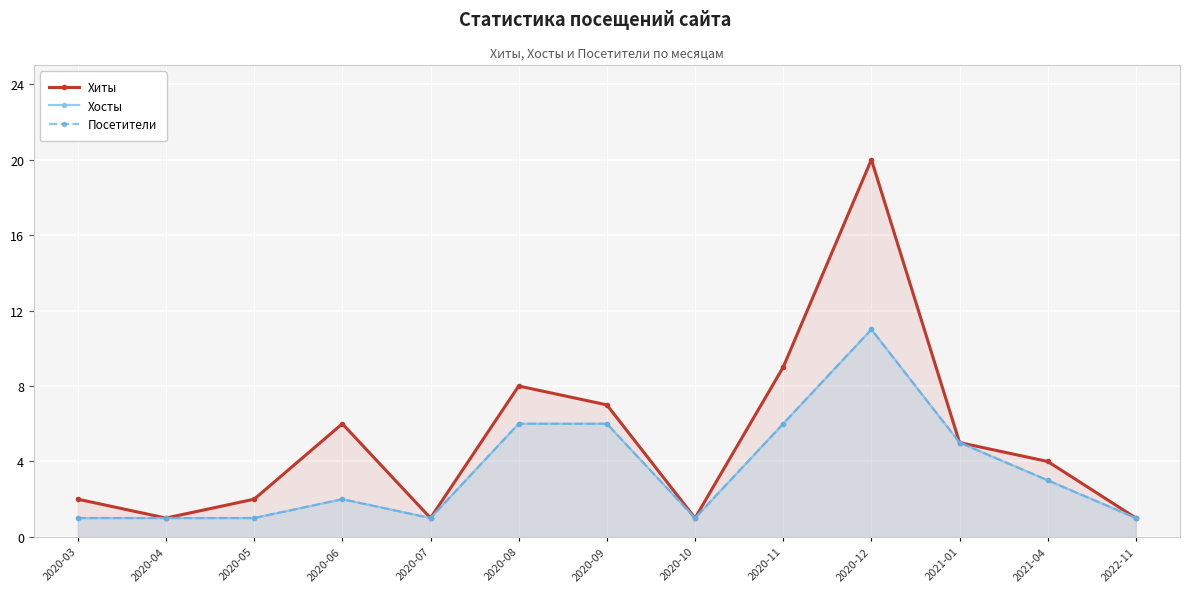

At which category is the sum across all series the highest?

2020-12